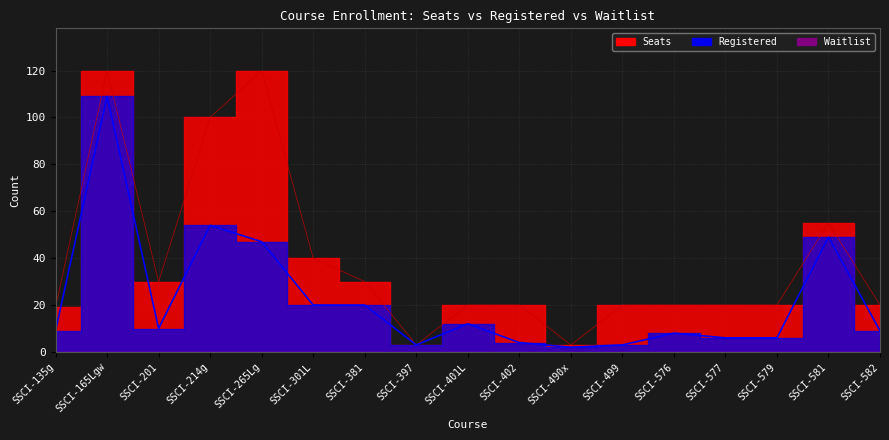

How many interior local valleys does the Registered series have?

3